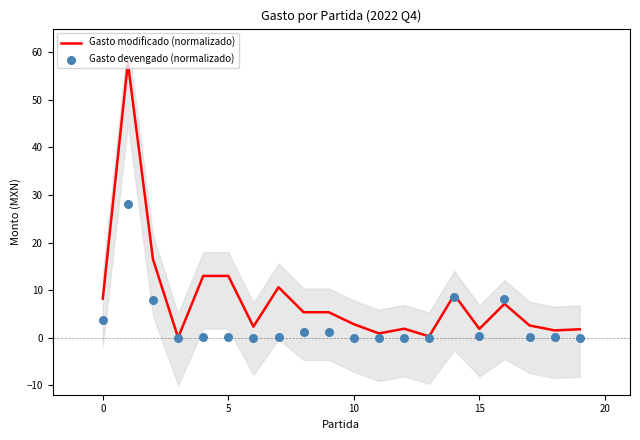

At how many categories does at least one series exceed 30?

1